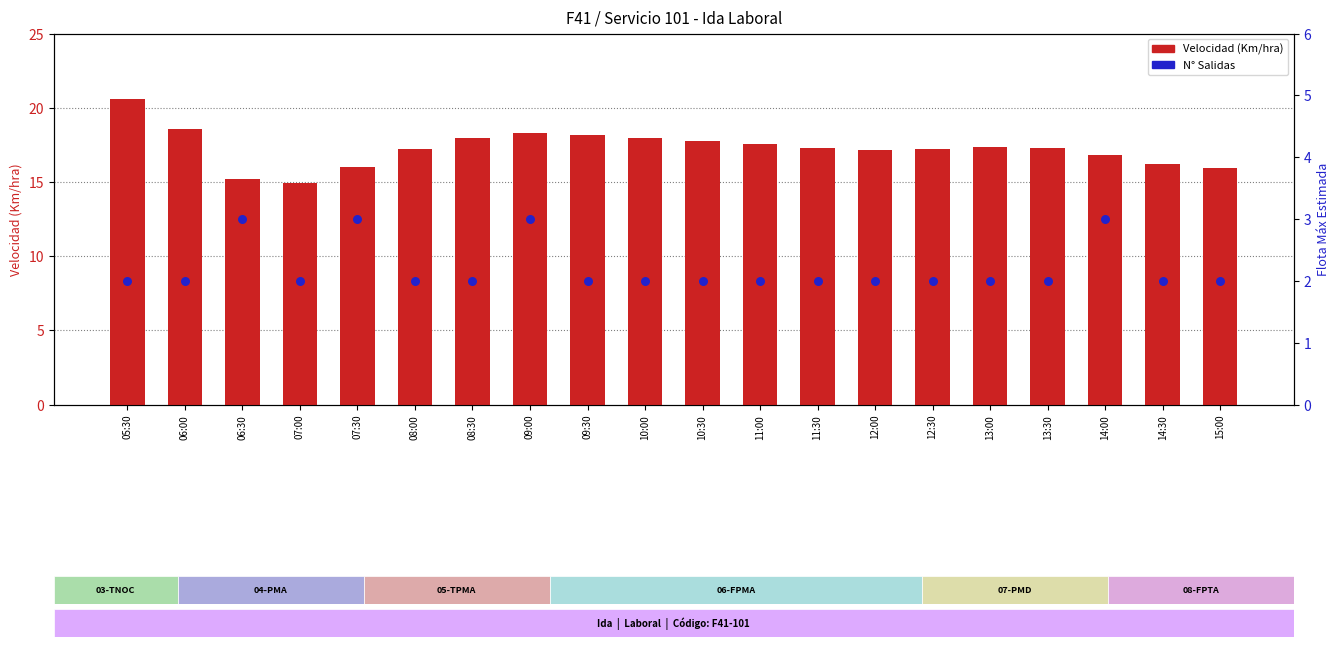

Which series contains the lowest Y value?

N° Salidas